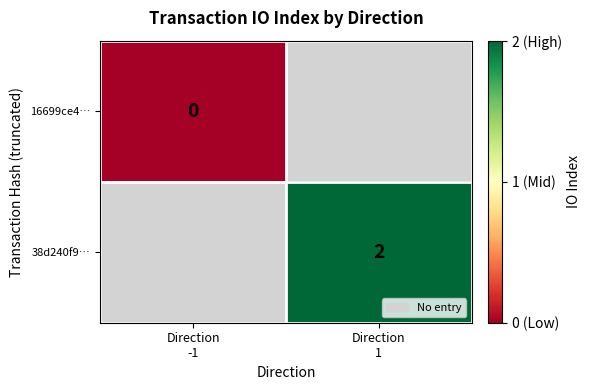

Where is 16699ce4… nearest to the value 0?

Direction -1